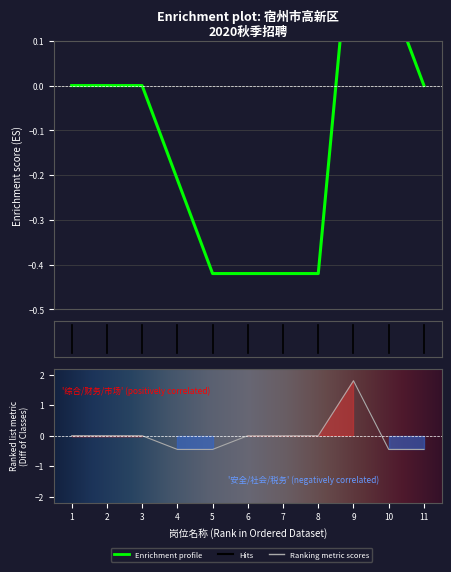

Reading right to left, extract all data points from this chart.

-0.5	-0.5	1.8	0.0	0.0	0.0	-0.5	-0.5	0.0	0.0	0.0